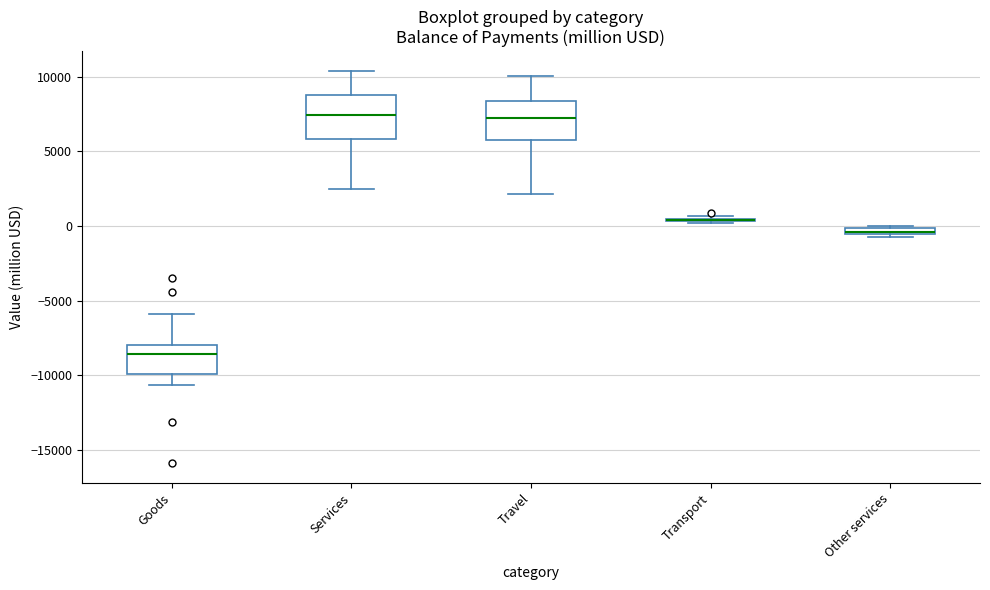

Where does the upper whisker of the box for Services end on the y-axis? The values are not printed on the chart, so give them approximately, as read against the axis.

10500